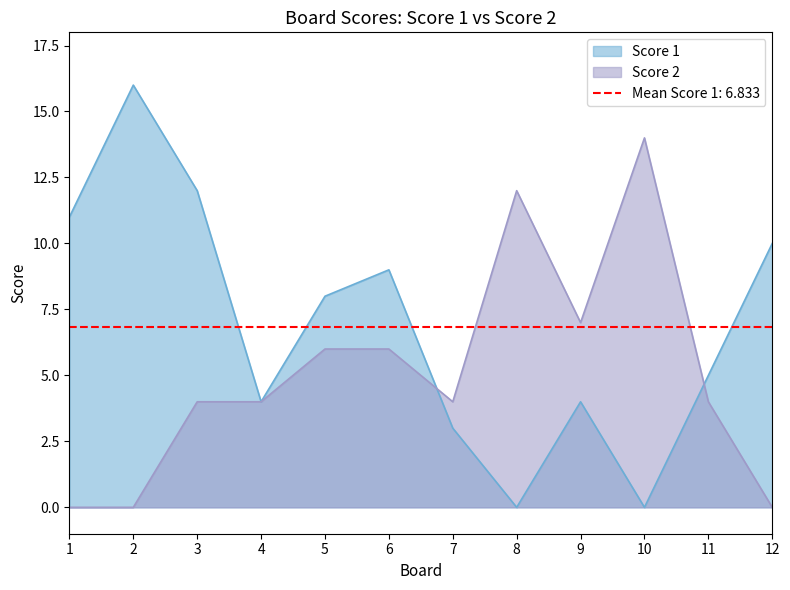

In Score 2, how many points are lower than both neighbors (excluding endpoints)?

2